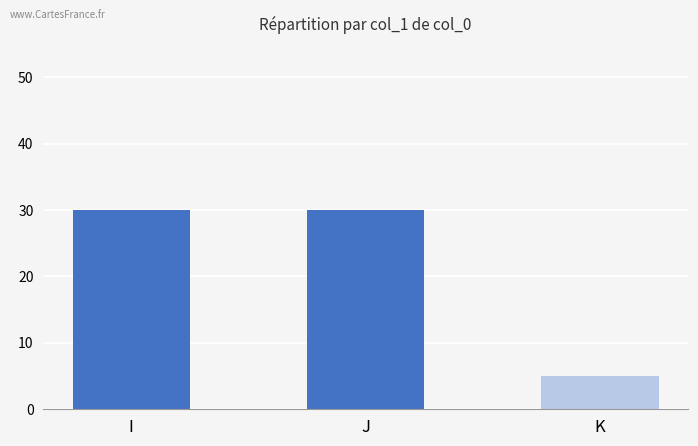

The value at K is 5. True or false?

True